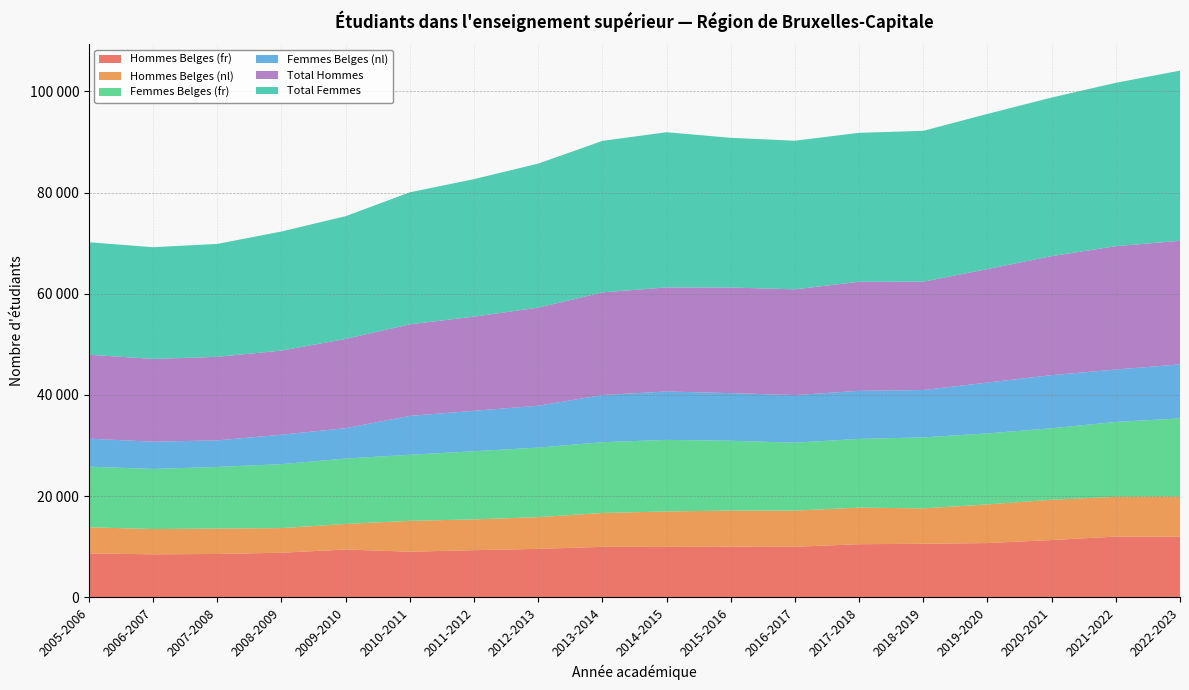

Reading left to right, transcribe all the data shown in this chart.

Hommes Belges (fr): 2005-2006=8669	2006-2007=8499	2007-2008=8565	2008-2009=8813	2009-2010=9450	2010-2011=9013	2011-2012=9322	2012-2013=9576	2013-2014=9973	2014-2015=9962	2015-2016=10010	2016-2017=9991	2017-2018=10500	2018-2019=10577	2019-2020=10719	2020-2021=11321	2021-2022=12003	2022-2023=11977
Hommes Belges (nl): 2005-2006=5175	2006-2007=4989	2007-2008=5026	2008-2009=4863	2009-2010=5049	2010-2011=6105	2011-2012=6078	2012-2013=6271	2013-2014=6696	2014-2015=7009	2015-2016=7135	2016-2017=7147	2017-2018=7227	2018-2019=7001	2019-2020=7641	2020-2021=7958	2021-2022=7865	2022-2023=7944
Femmes Belges (fr): 2005-2006=11985	2006-2007=11881	2007-2008=12178	2008-2009=12638	2009-2010=12924	2010-2011=13057	2011-2012=13471	2012-2013=13743	2013-2014=13988	2014-2015=14145	2015-2016=13798	2016-2017=13426	2017-2018=13587	2018-2019=14030	2019-2020=14042	2020-2021=14131	2021-2022=14794	2022-2023=15444
Femmes Belges (nl): 2005-2006=5530	2006-2007=5388	2007-2008=5254	2008-2009=5822	2009-2010=6010	2010-2011=7681	2011-2012=7994	2012-2013=8274	2013-2014=9325	2014-2015=9562	2015-2016=9415	2016-2017=9406	2017-2018=9494	2018-2019=9363	2019-2020=10043	2020-2021=10504	2021-2022=10361	2022-2023=10669
Total Hommes: 2005-2006=16583	2006-2007=16367	2007-2008=16503	2008-2009=16627	2009-2010=17641	2010-2011=18097	2011-2012=18610	2012-2013=19389	2013-2014=20283	2014-2015=20577	2015-2016=20871	2016-2017=20900	2017-2018=21556	2018-2019=21414	2019-2020=22427	2020-2021=23523	2021-2022=24376	2022-2023=24432
Total Femmes: 2005-2006=22231	2006-2007=22073	2007-2008=22322	2008-2009=23539	2009-2010=24257	2010-2011=26095	2011-2012=27179	2012-2013=28468	2013-2014=29947	2014-2015=30672	2015-2016=29589	2016-2017=29377	2017-2018=29443	2018-2019=29812	2019-2020=30678	2020-2021=31341	2021-2022=32294	2022-2023=33634